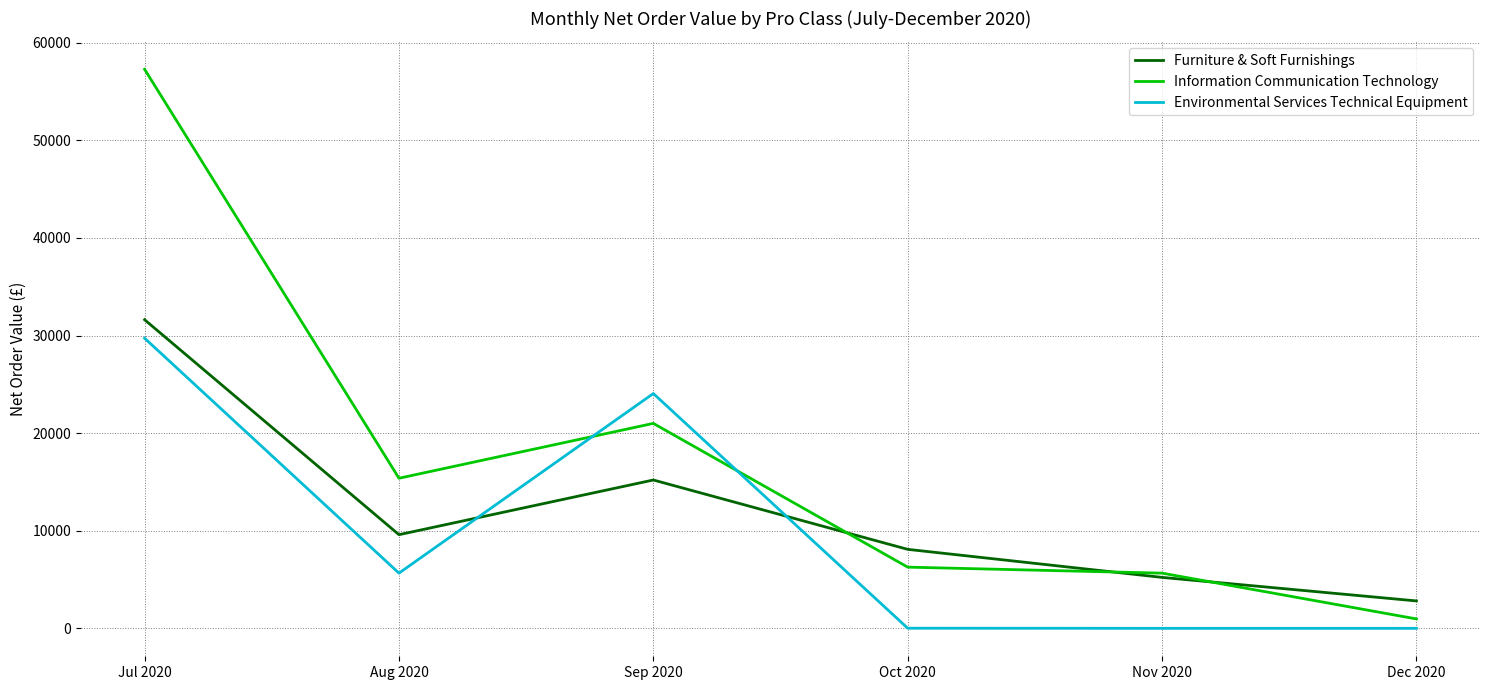

Where is the first local minimum for Environmental Services Technical Equipment?

Aug 2020